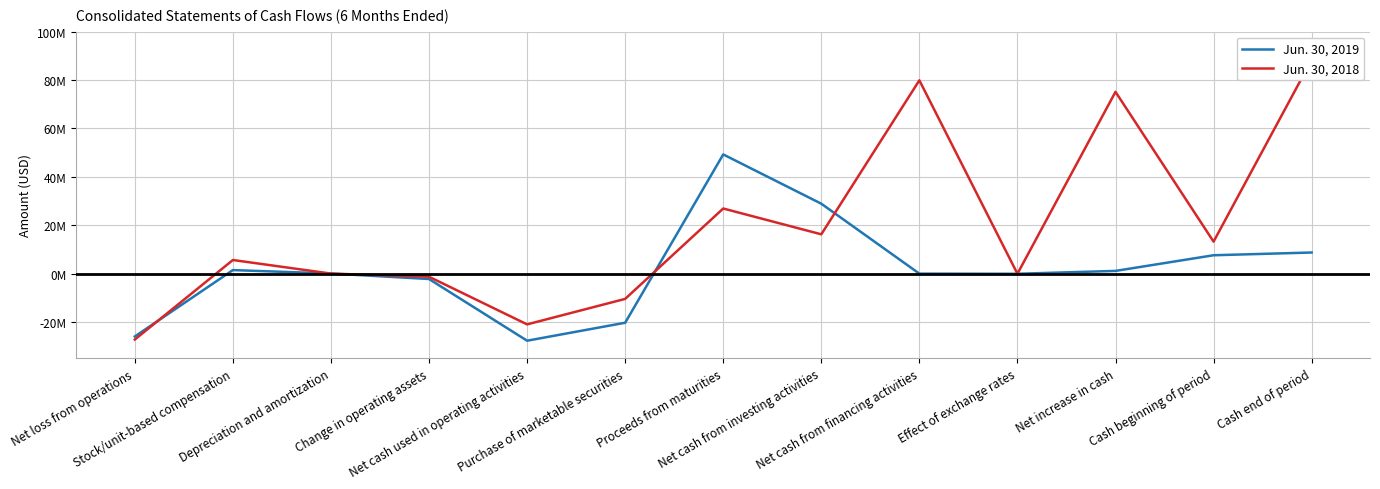

What are all the series names shown in the legend?

Jun. 30, 2019, Jun. 30, 2018